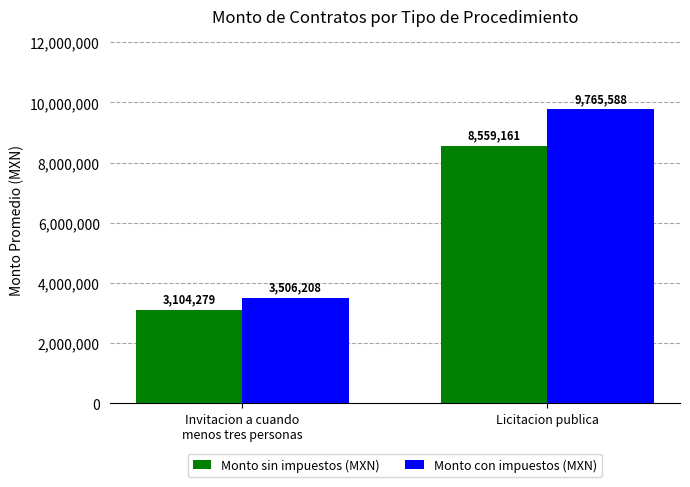

Read the Monto con impuestos (MXN) value at Licitacion publica.

9765587.8